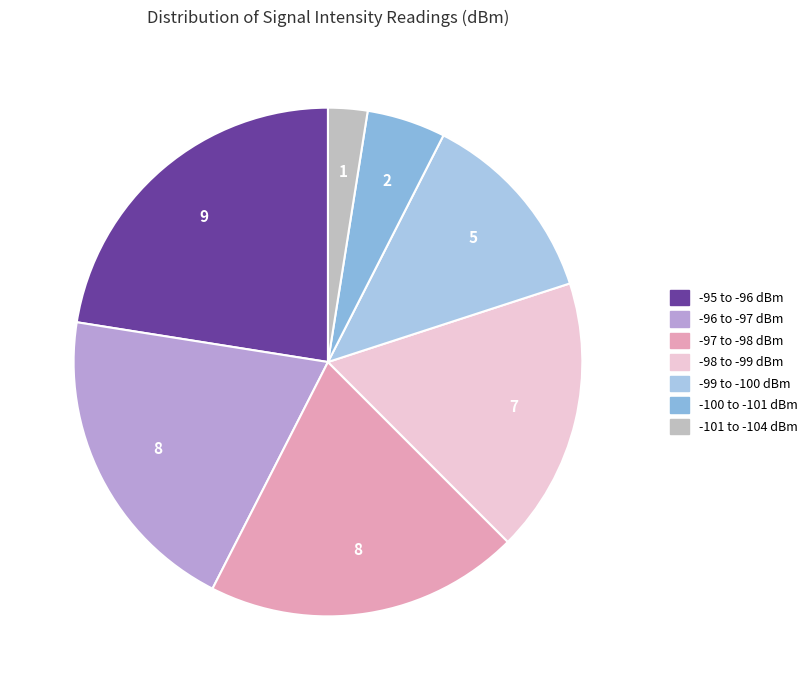

How many segments does this pie chart have?

7